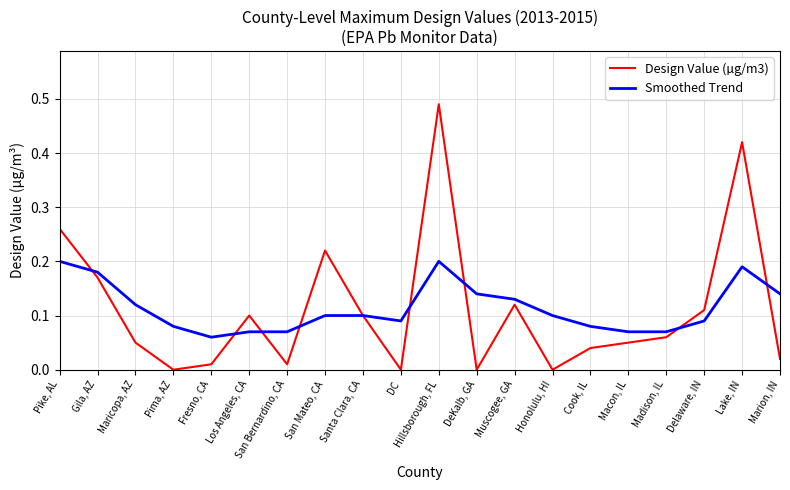

What position from the left is Marion, IN?

20